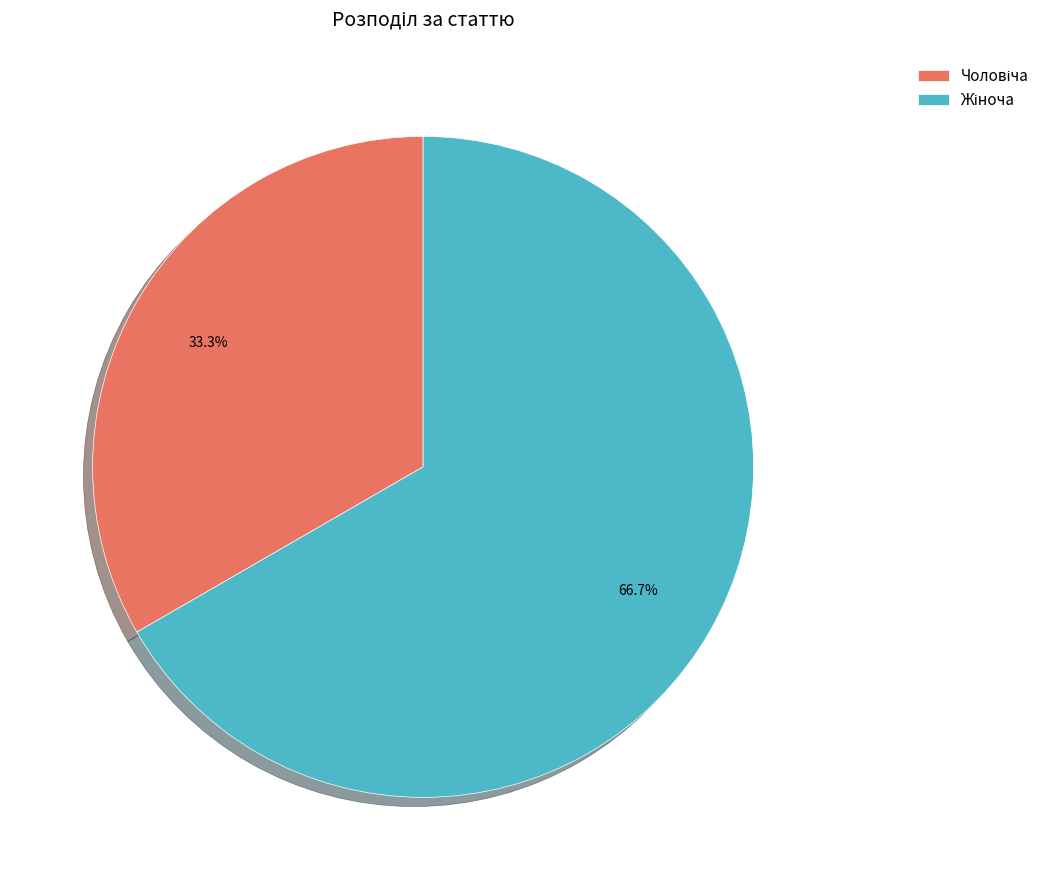

Is there a majority slice in this chart?

Yes